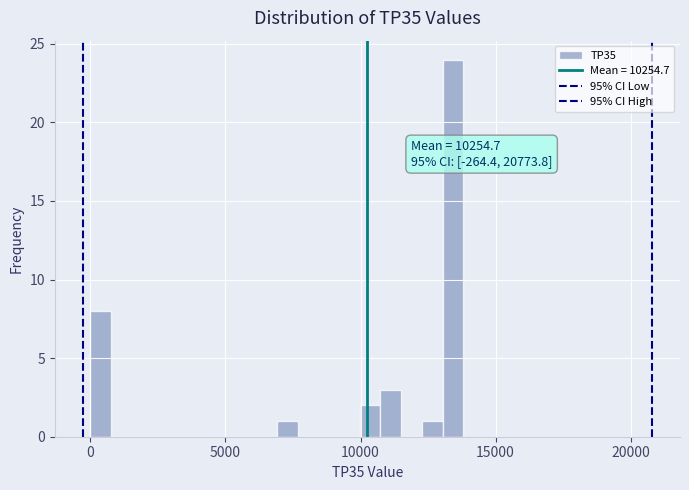

Read against the x-axis, roughly where is the centre of the tallest bar?

13500